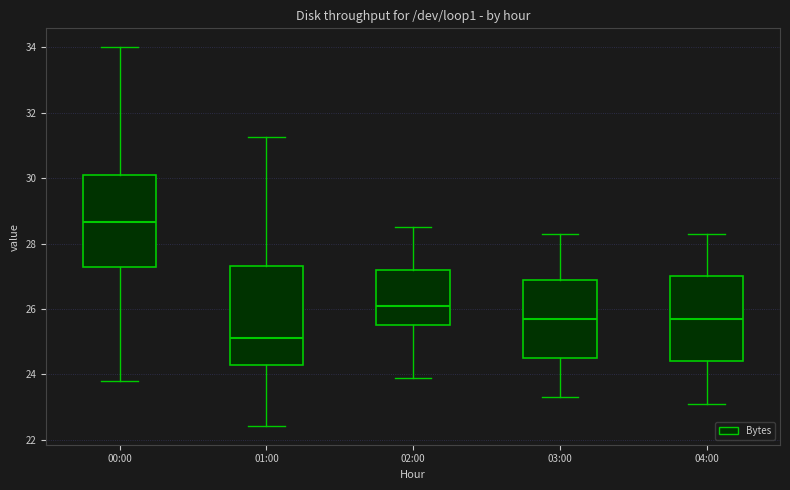

Where is the lower edge of the box for 03:00 on the y-axis? The values are not printed on the chart, so give them approximately, as read against the axis.

24.6